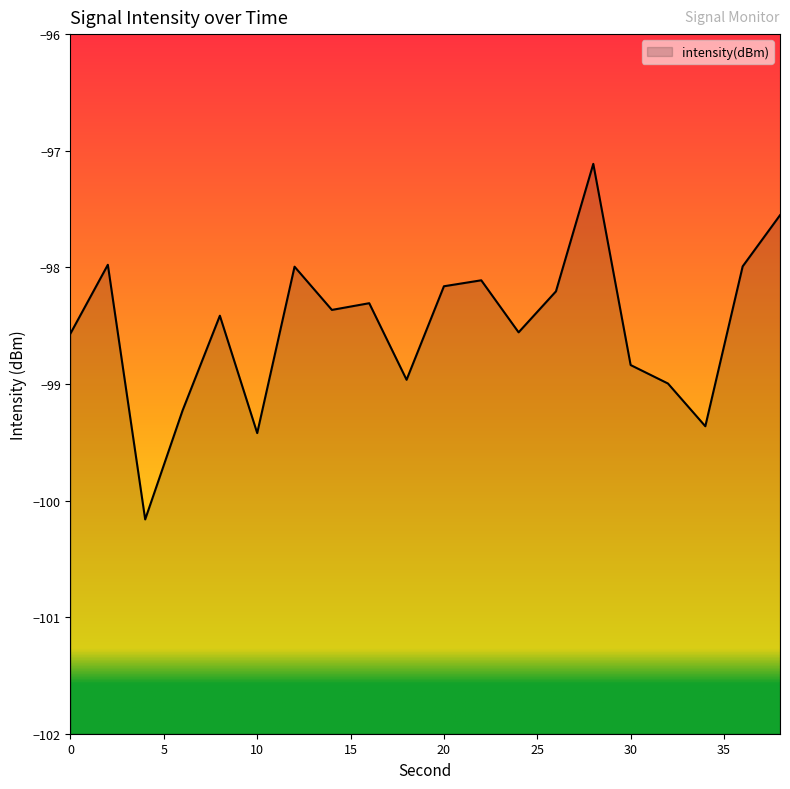

The value at 28 is -97.1. True or false?

True